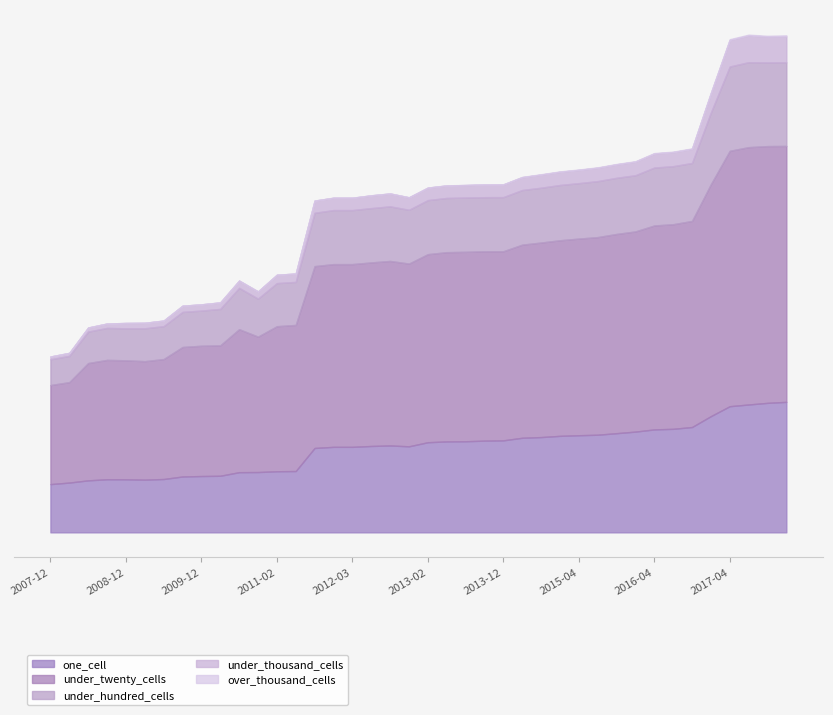

What is the label of the 25th point from the left?

2013-12-20